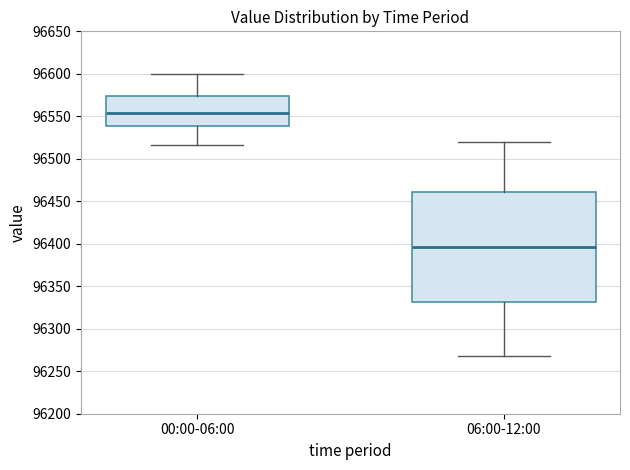

Which box has the highest median line?

00:00-06:00